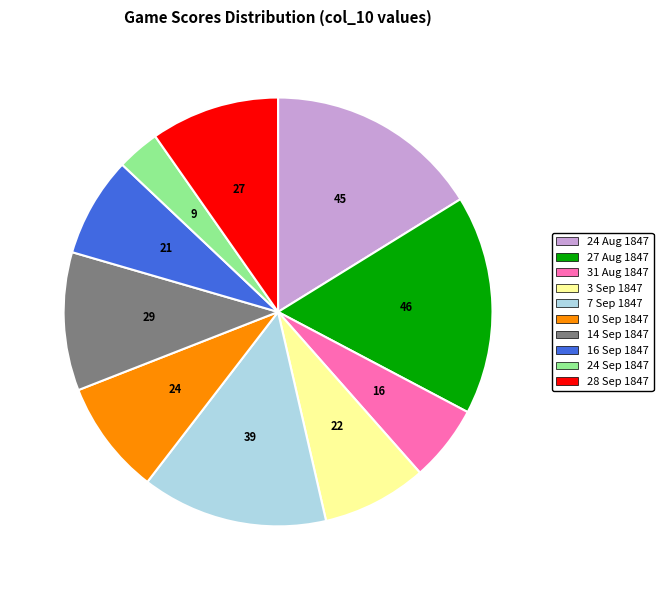

Count the number of slices in the pie.

10